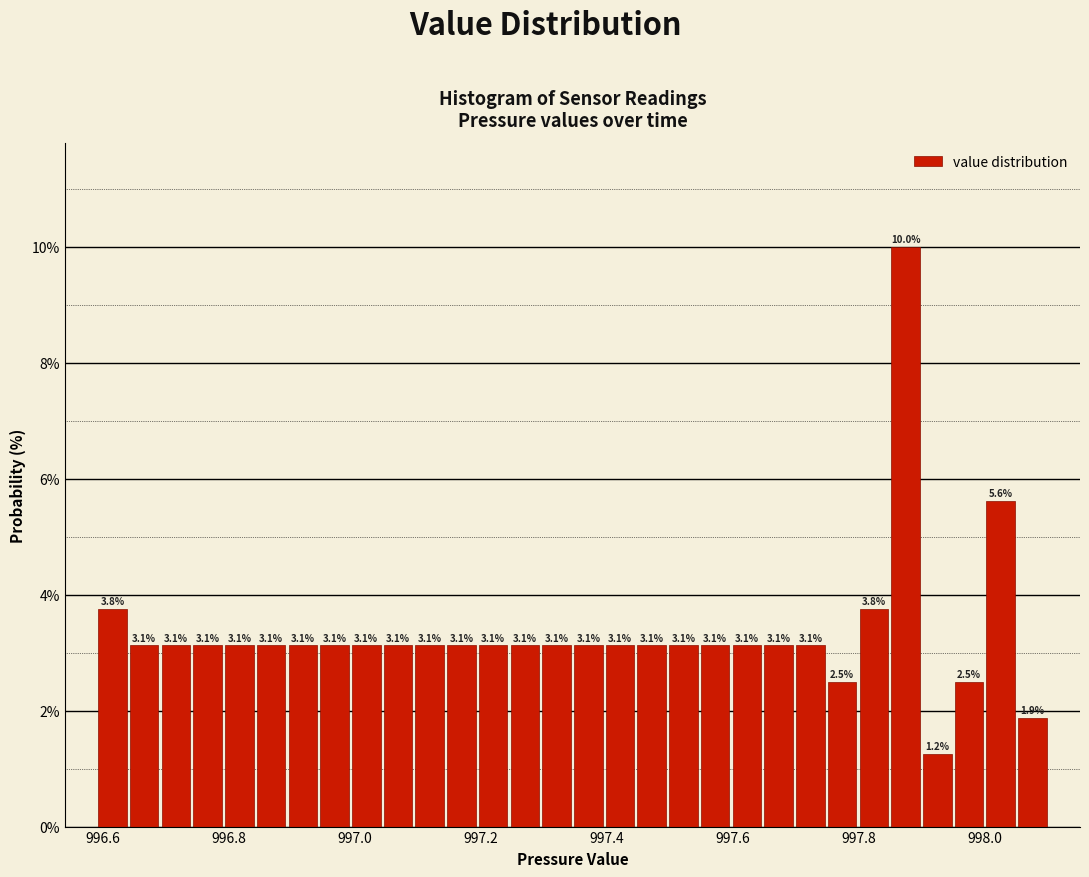

Read against the x-axis, roughly where is the centre of the tallest bar?

997.88